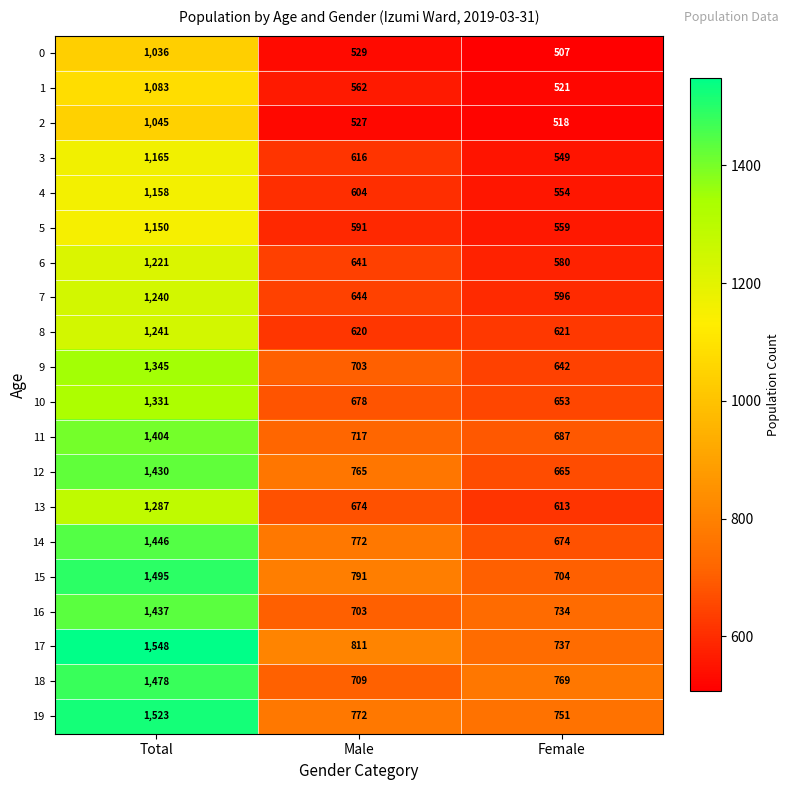

At which label does 3 reach its peak?

Total